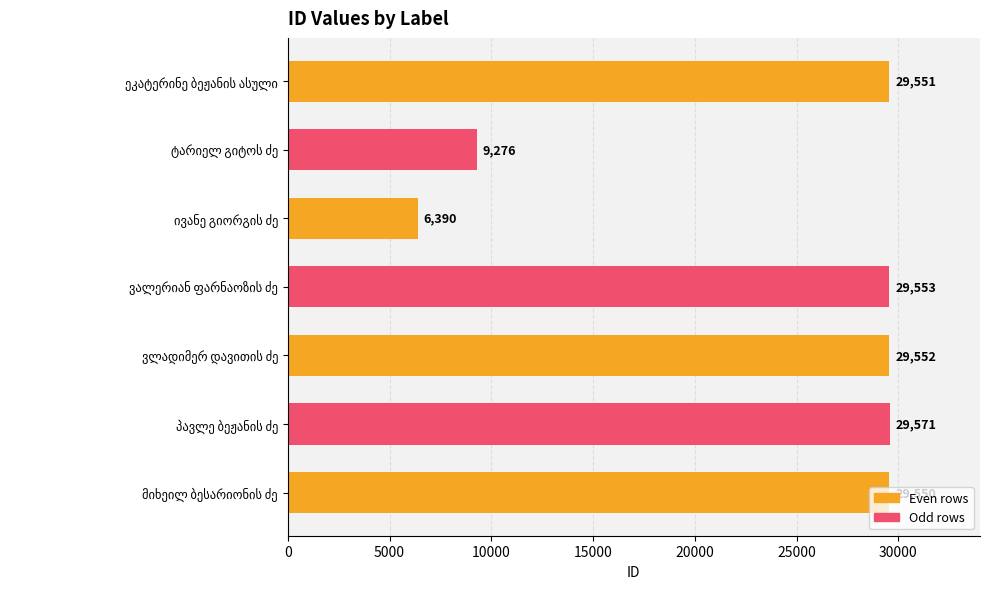

What is the smallest value displayed?

6390